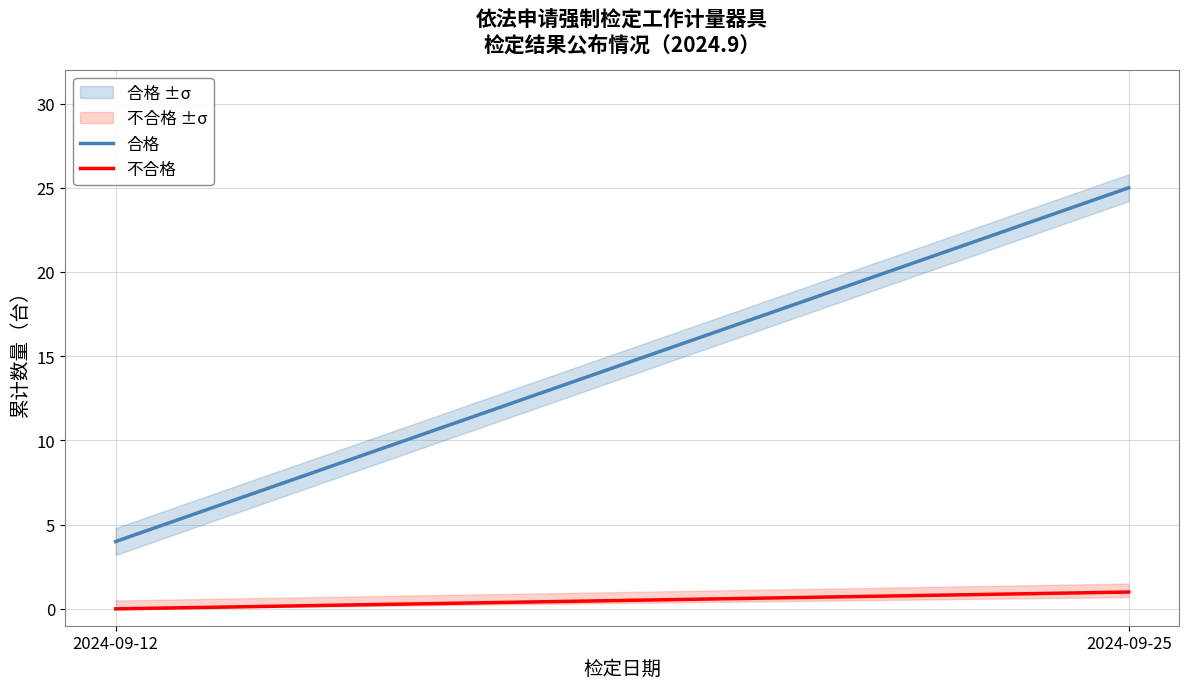

At which category is the sum across all series the highest?

2024-09-25